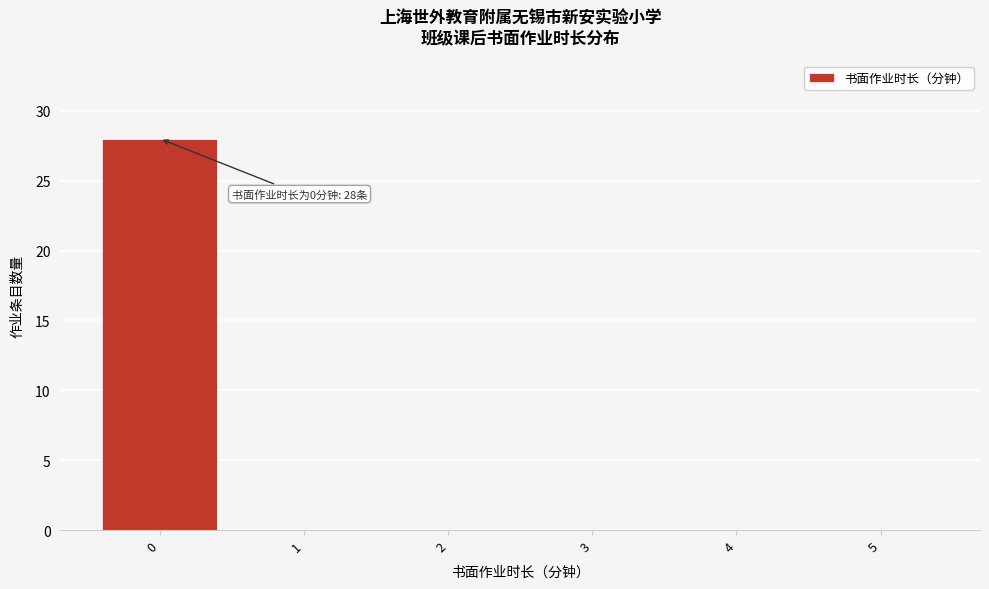

Which range on the x-axis has the tallest bar?

-0.5 to 0.5